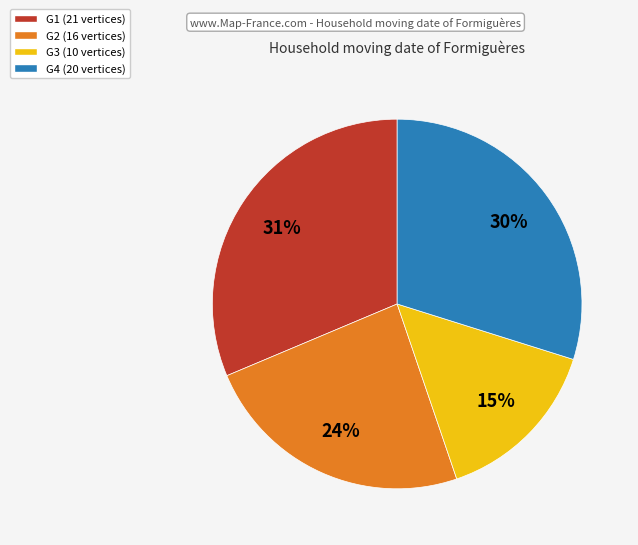

Is the sum of G2 and G3 greater than half?

No